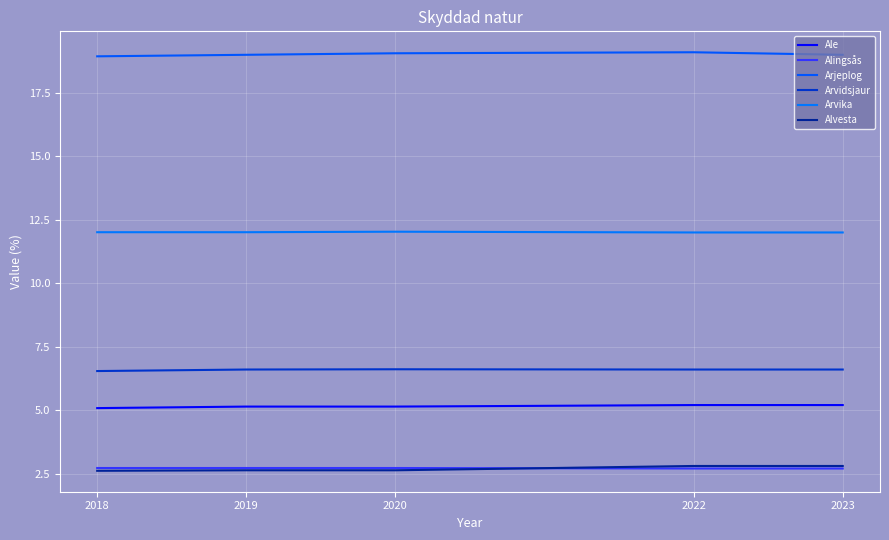

How many Alingsås values are between 2 and 3?

5